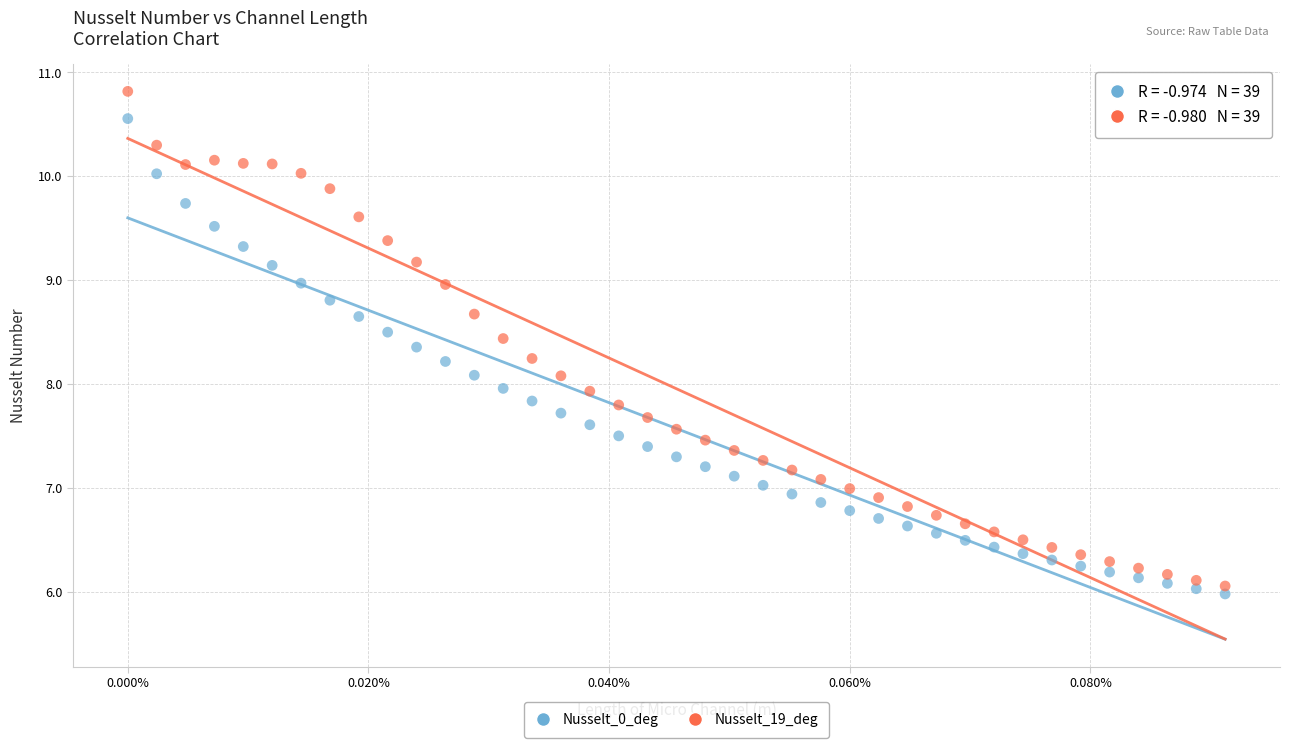

Which series reaches the minimum Y coordinate?

Nusselt_0_deg